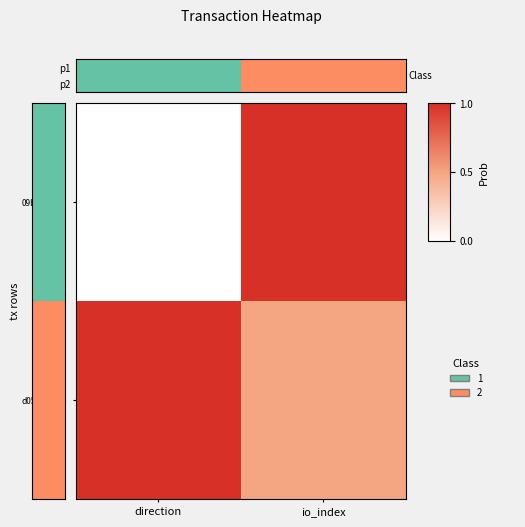

Rank the series at io_index from highest to lowest value.

p1, p2